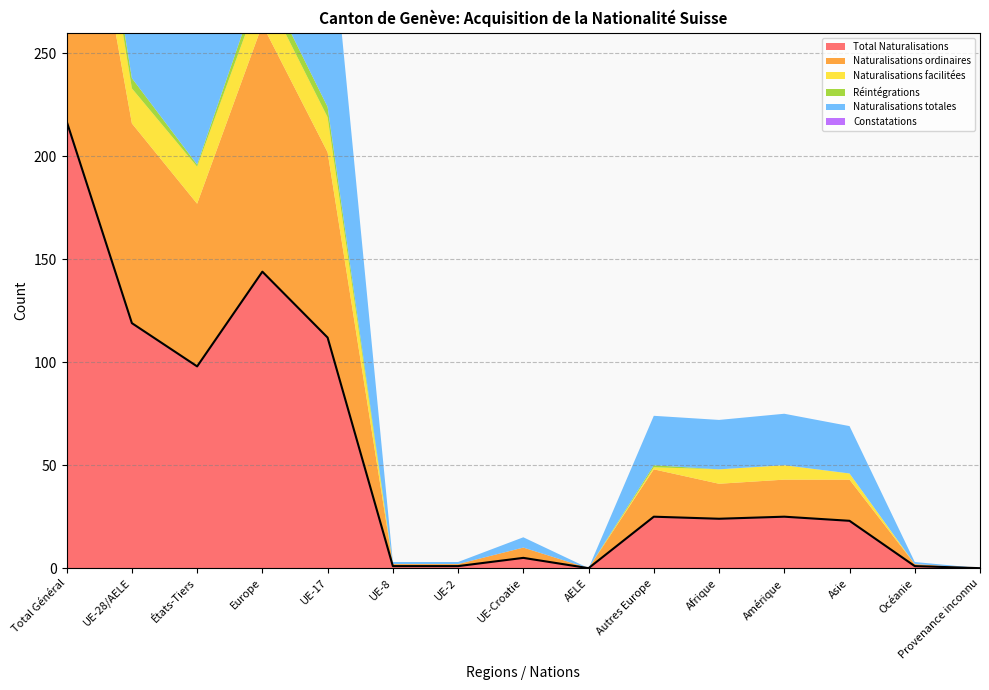

What is the label of the 5th point from the right?

Afrique